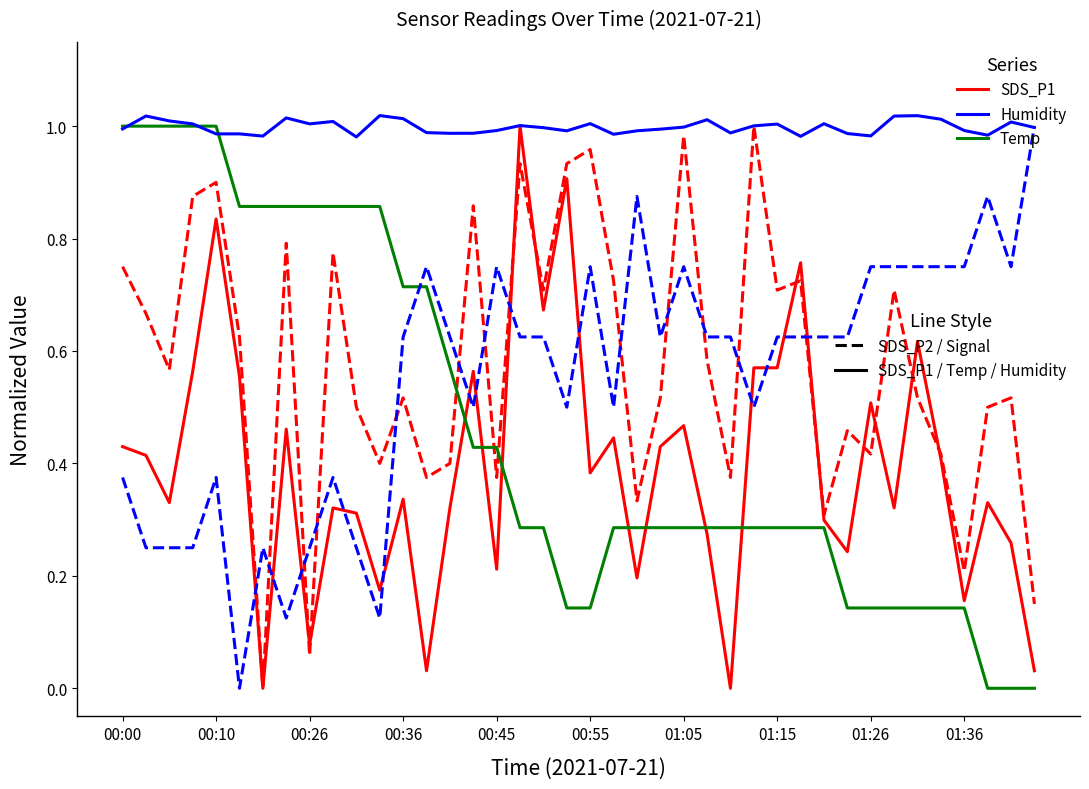

How many lines are shown in the chart?

5